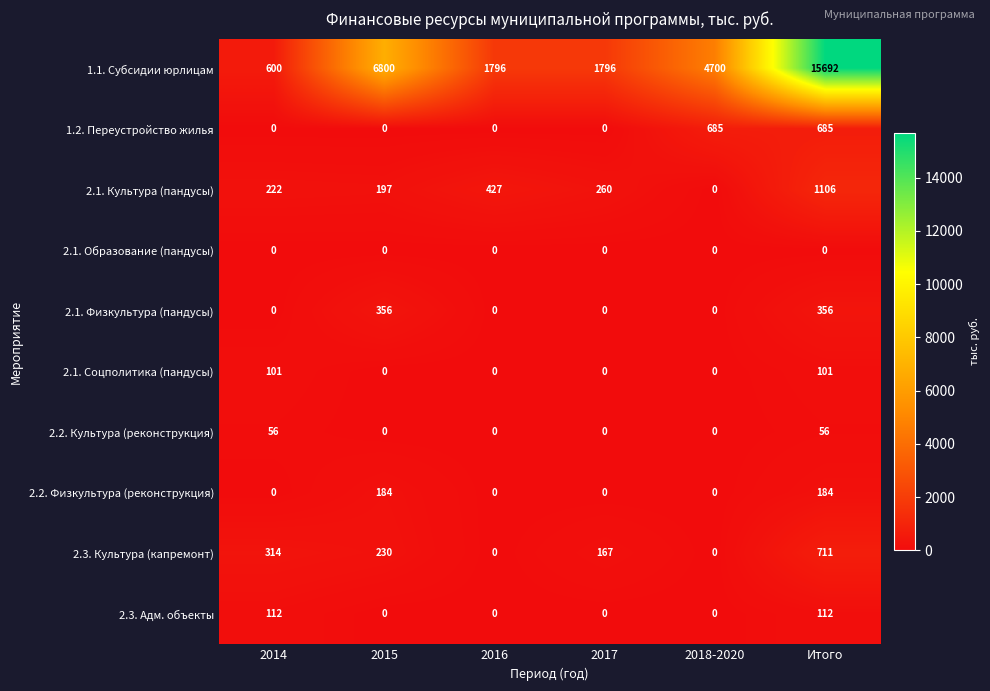

Which series has the widest spread of values?

1.1. Субсидии юрлицам